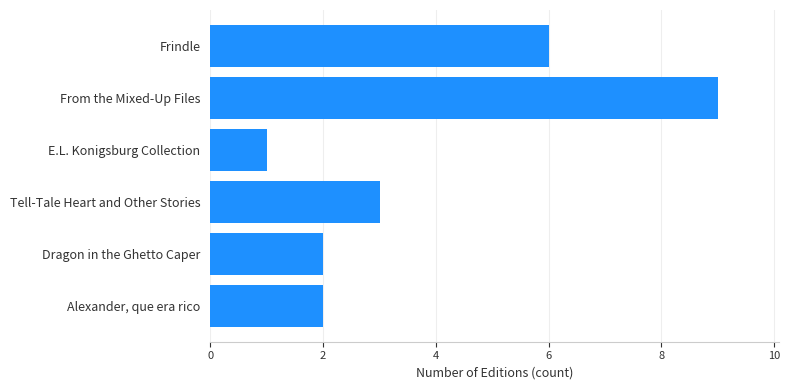

Does the chart contain stacked bars?

No